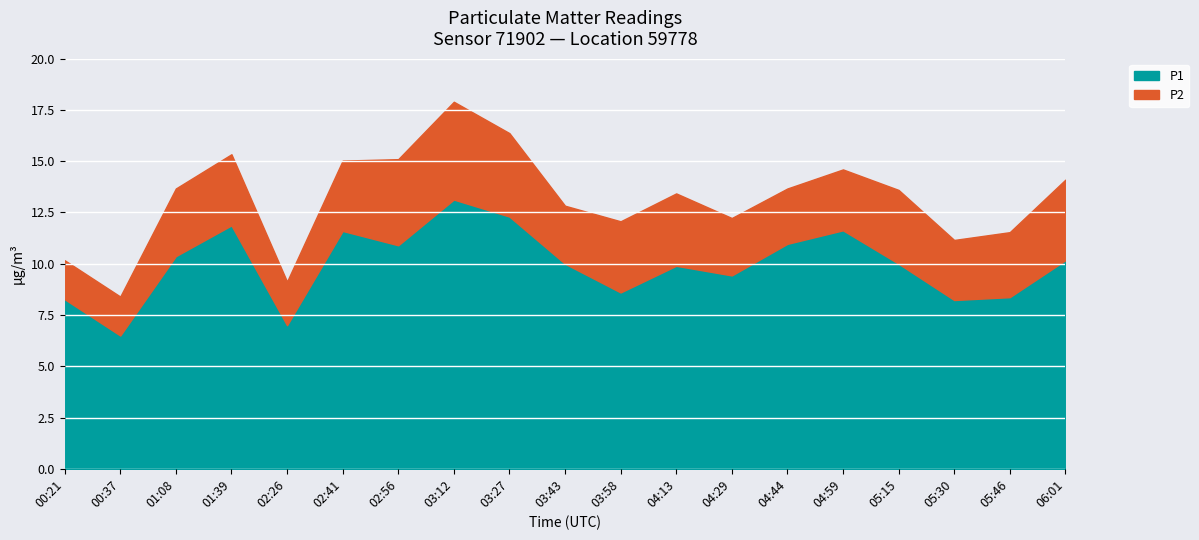

In P2, how many points are higher than both neighbors (excluding endpoints)?

4